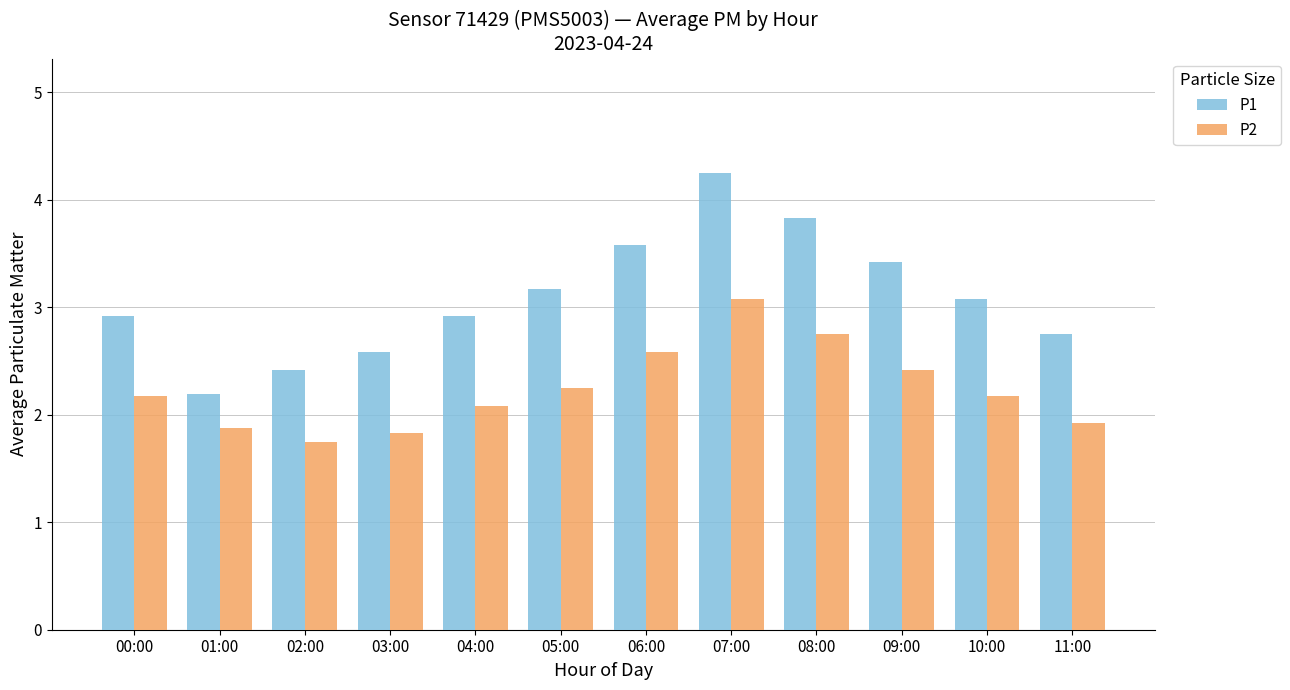

What is the minimum value for P1?

2.2